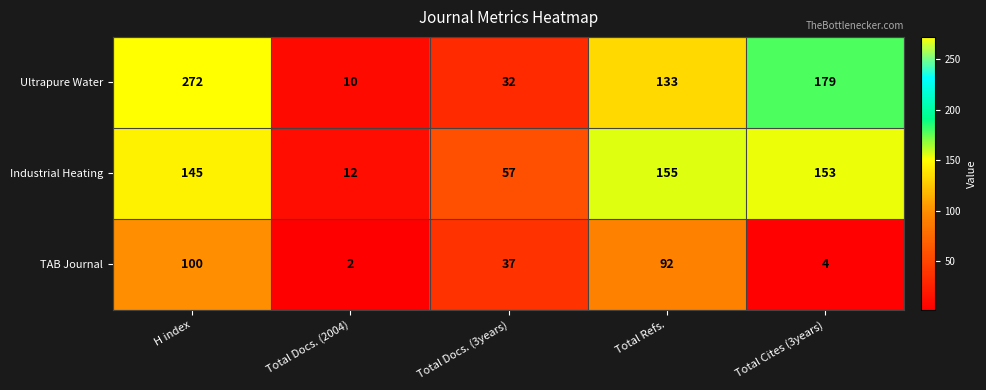

Reading right to left, what are all the values shown in this chart?

Ultrapure Water: 179	133	32	10	272
Industrial Heating: 153	155	57	12	145
TAB Journal: 4	92	37	2	100